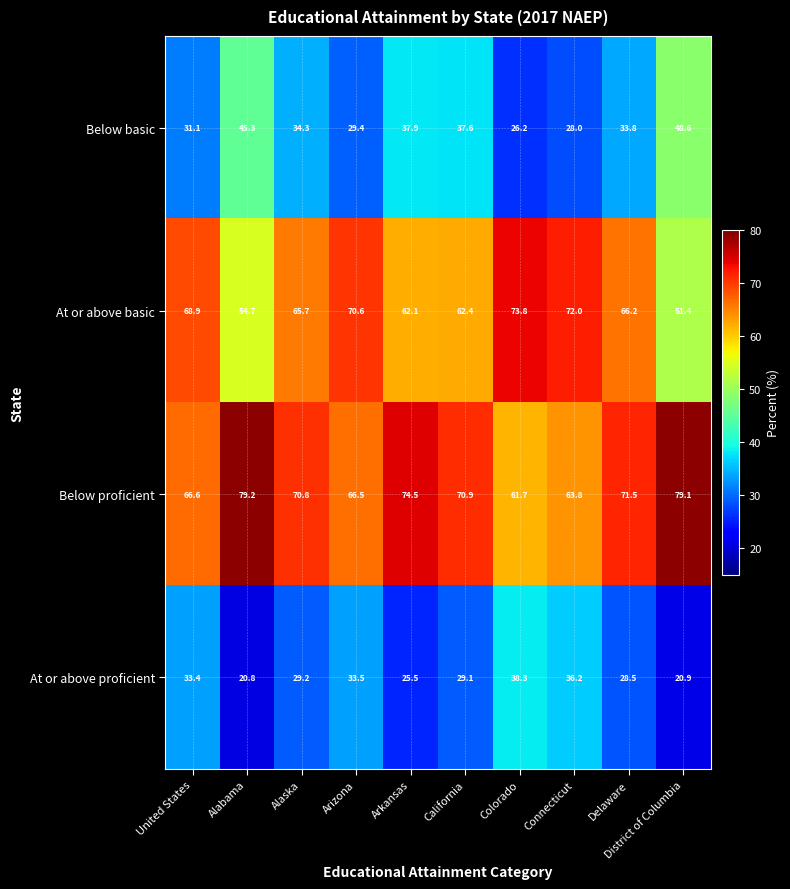

The value of At or above basic at Alaska is 65.7. True or false?

True